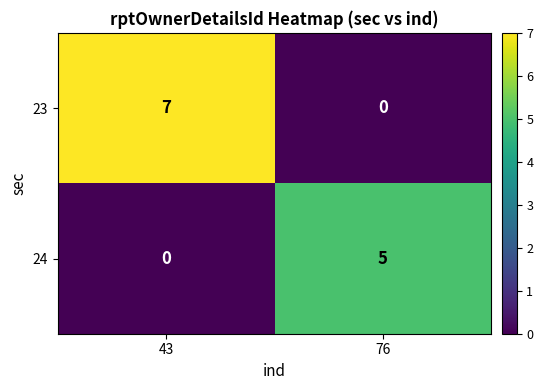

What is the sum of all 23 values?

7